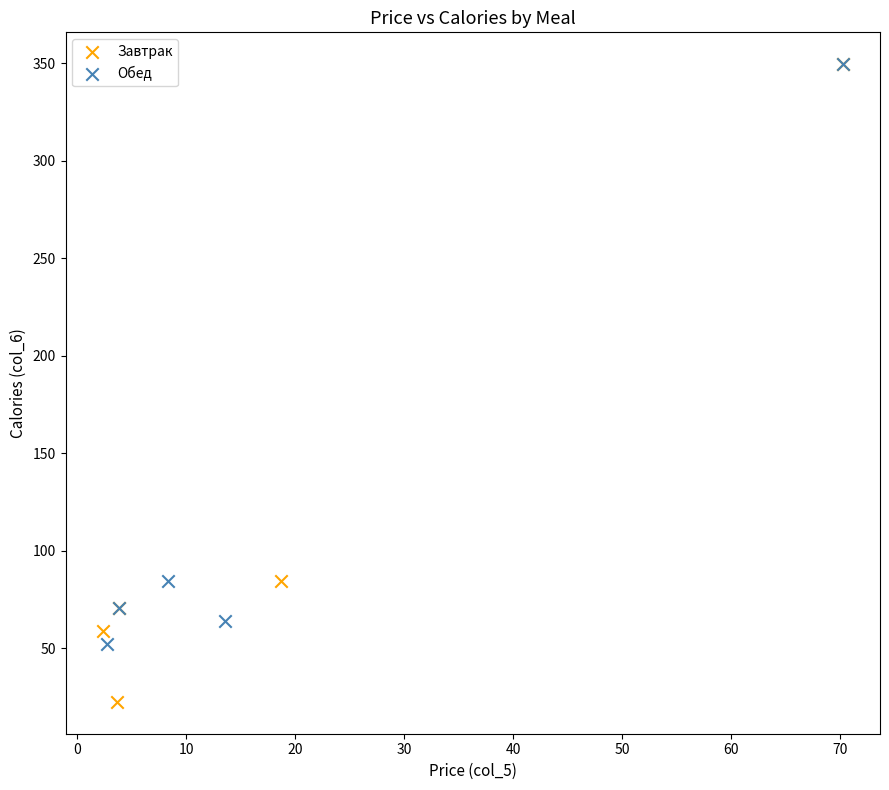

Which series has the largest Y range (max minus min)?

Завтрак